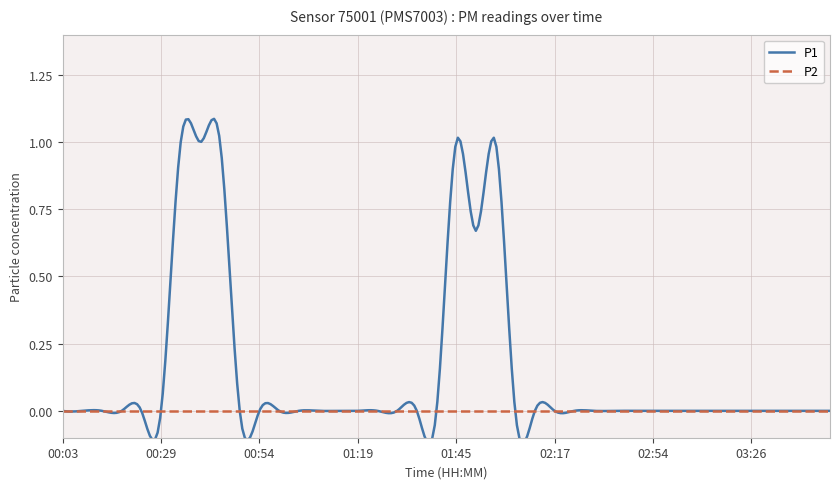

What is the label of the 16th point from the left?

01:19